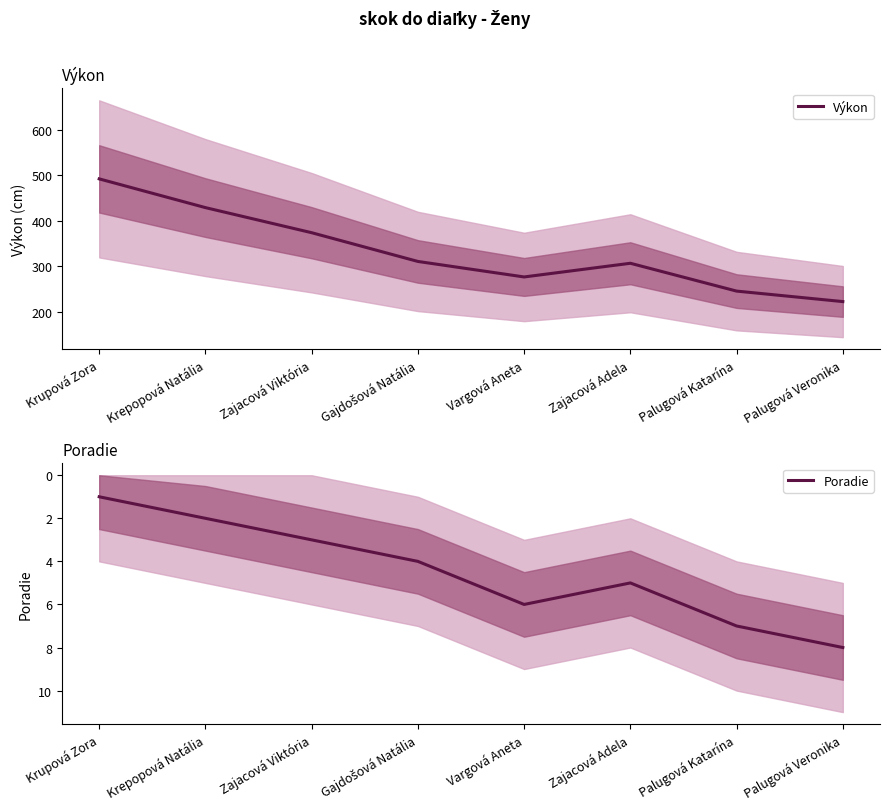

The value of Poradie at Krupová Zora is 2. True or false?

False